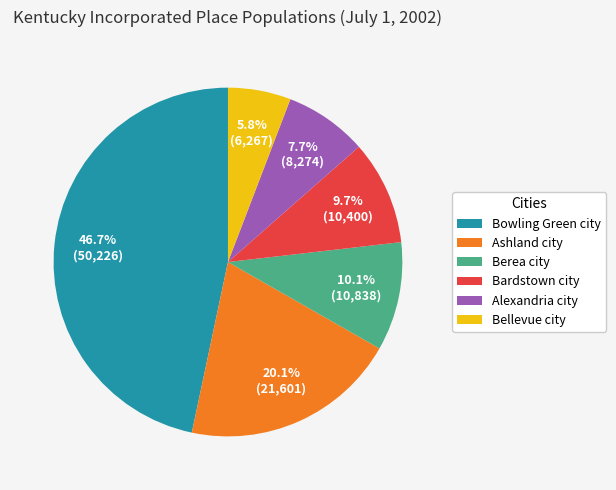

Is there any slice that represents more than half of the pie?

No